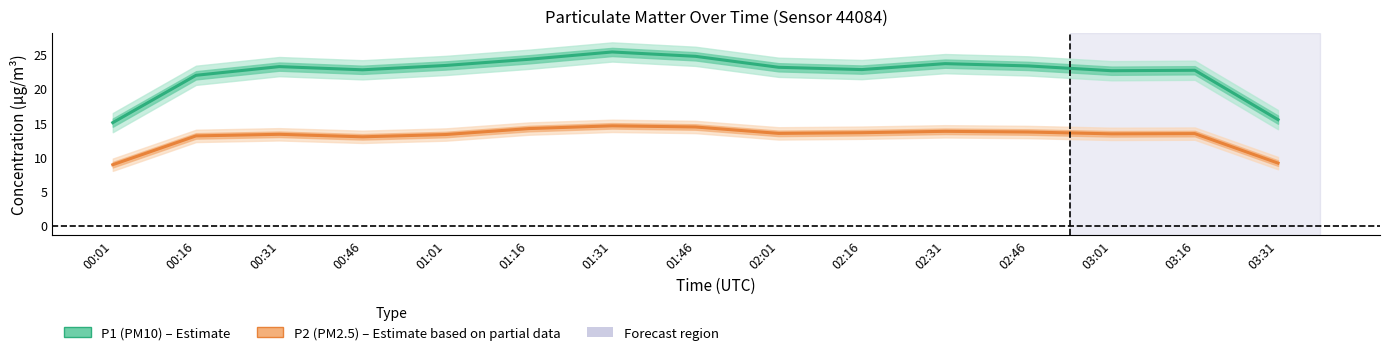

Is the value of P1 (PM10) at 00:31 greater than the value of P2 (PM2.5) at 01:01?

Yes